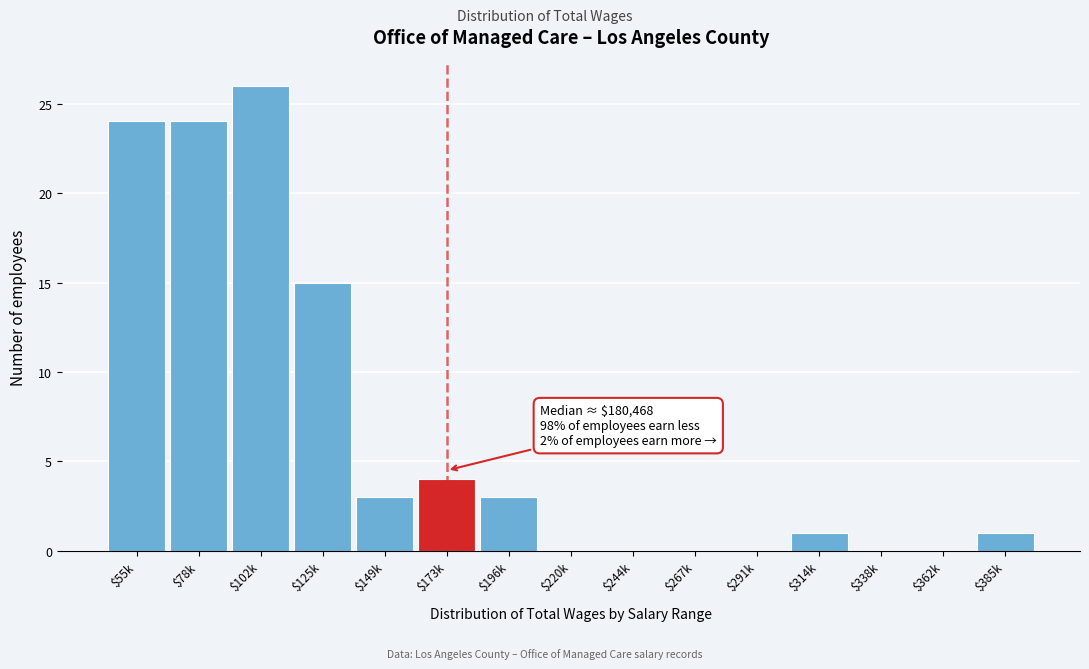

At which category does the chart reach its peak across all series?

$102k